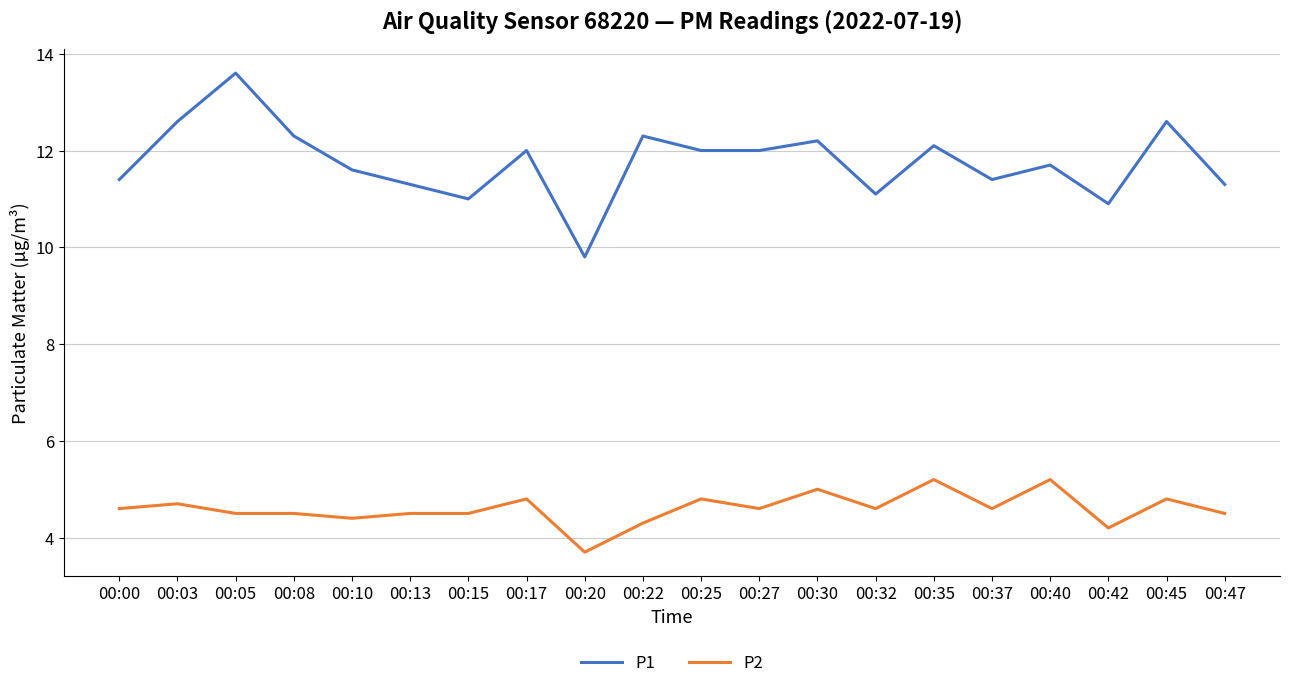

How many lines are shown in the chart?

2